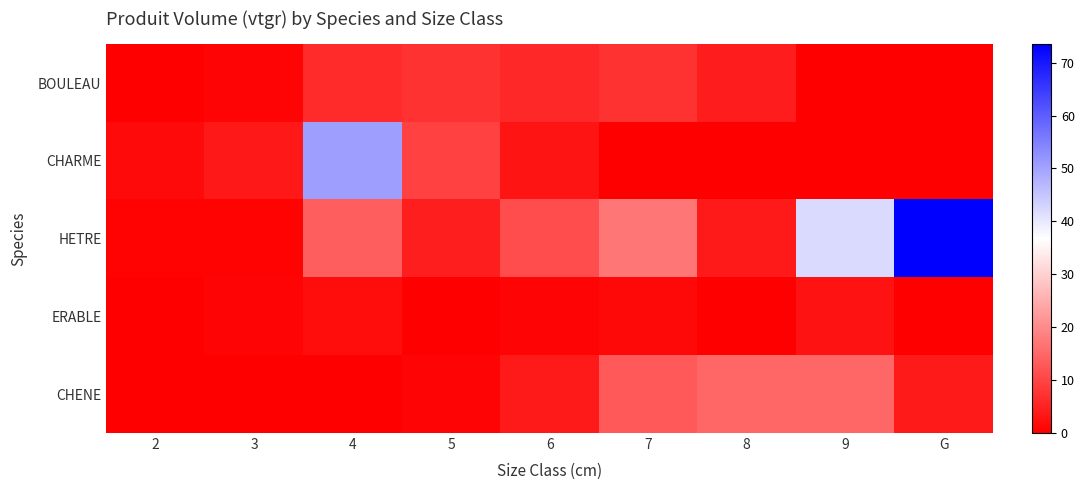

Between 5 and 3, which is larger?

5